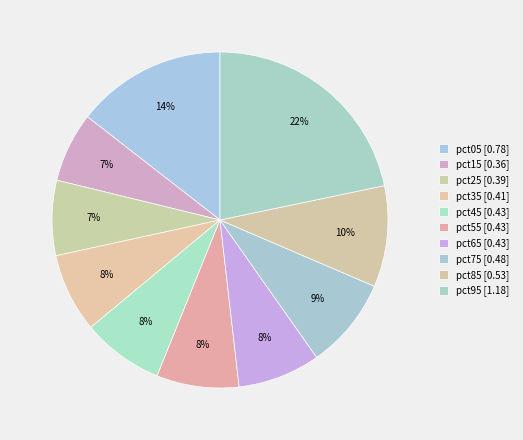

To the nearest percent, what percentage of the pie is pct95?

22%